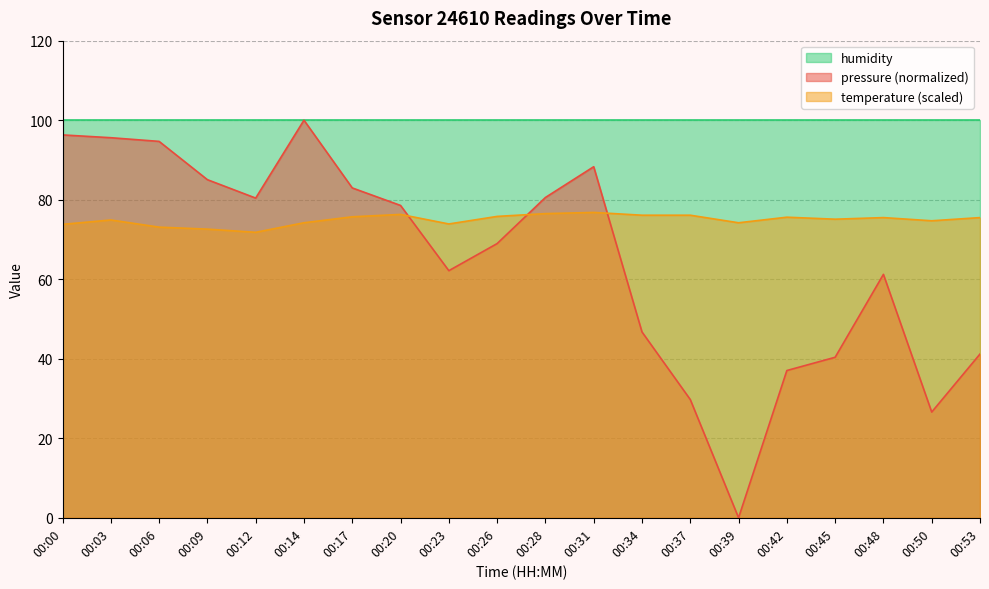

What is the value of the temperature point at the 19th from the left?

74.7